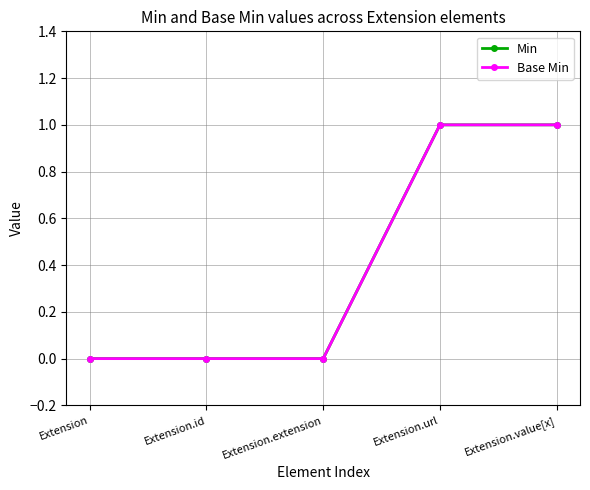

Does the chart have visible grid lines?

Yes